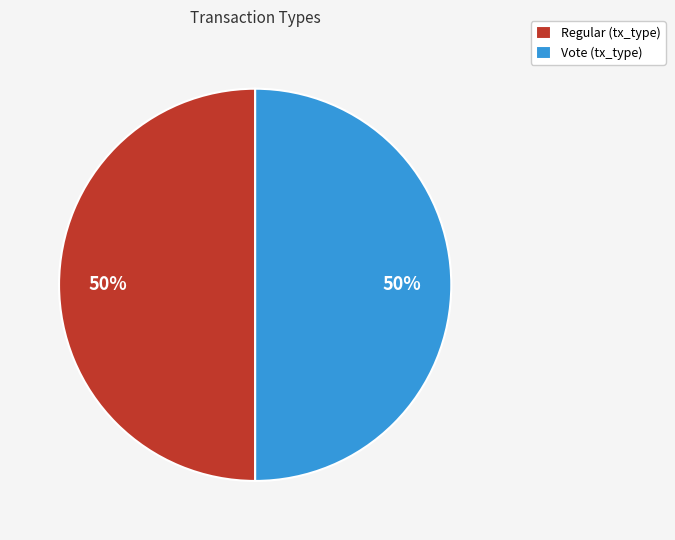

What is the ratio of the value at Vote to the value at Regular?

1.0